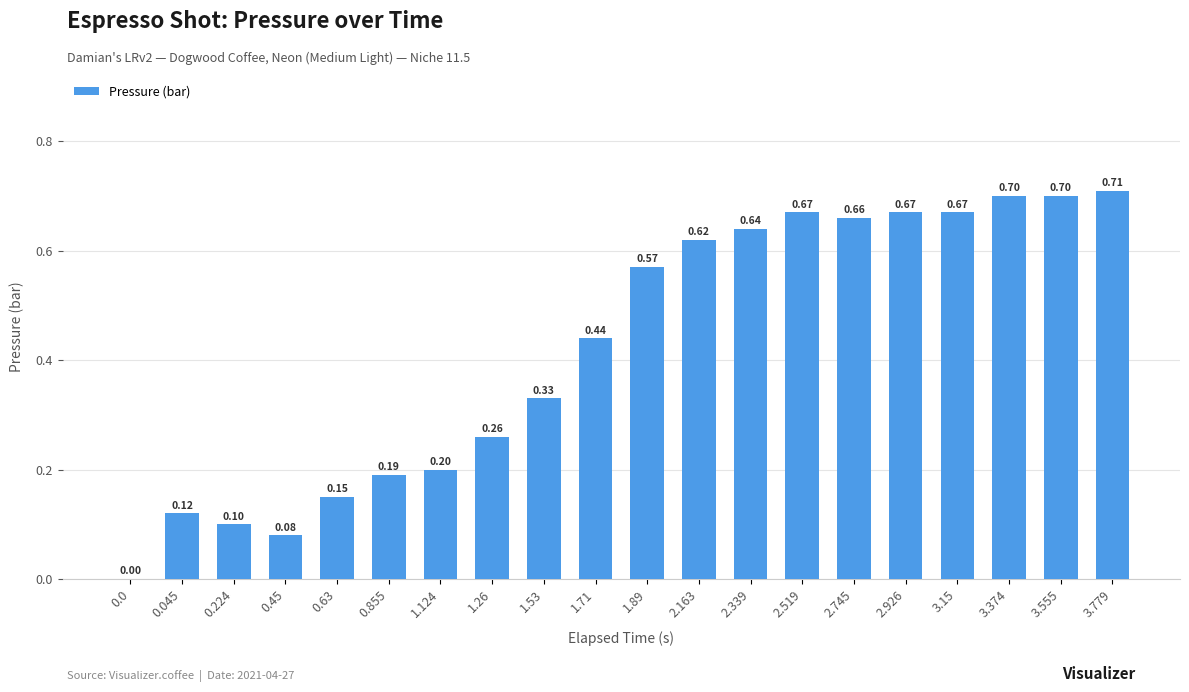

Which has a higher value, 1.89 or 3.555?

3.555